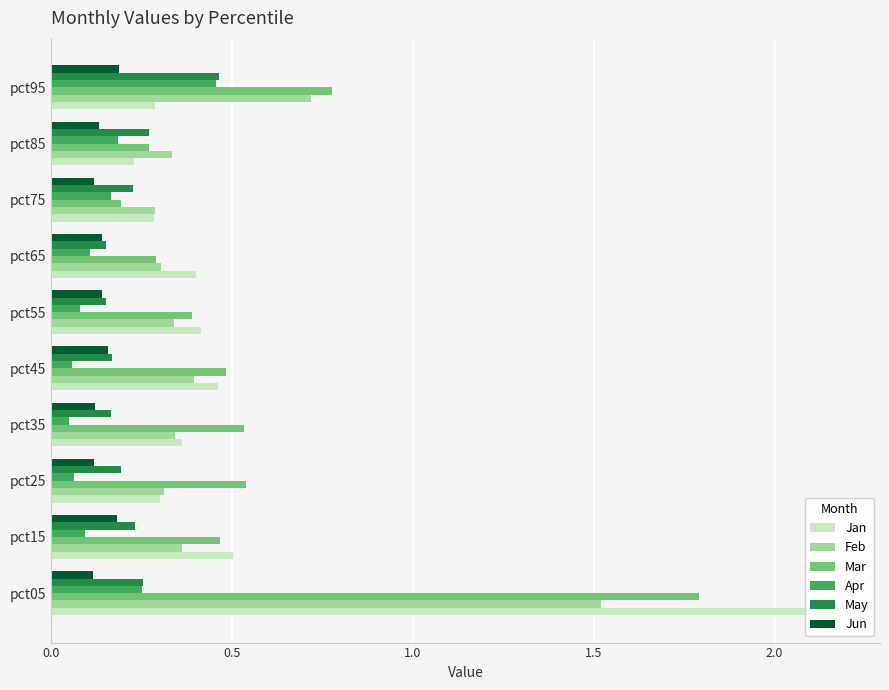

Which series has the largest range (max minus min)?

Jan